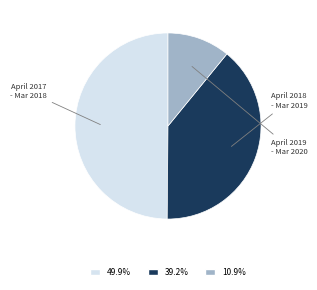

Is there any slice that represents more than half of the pie?

No